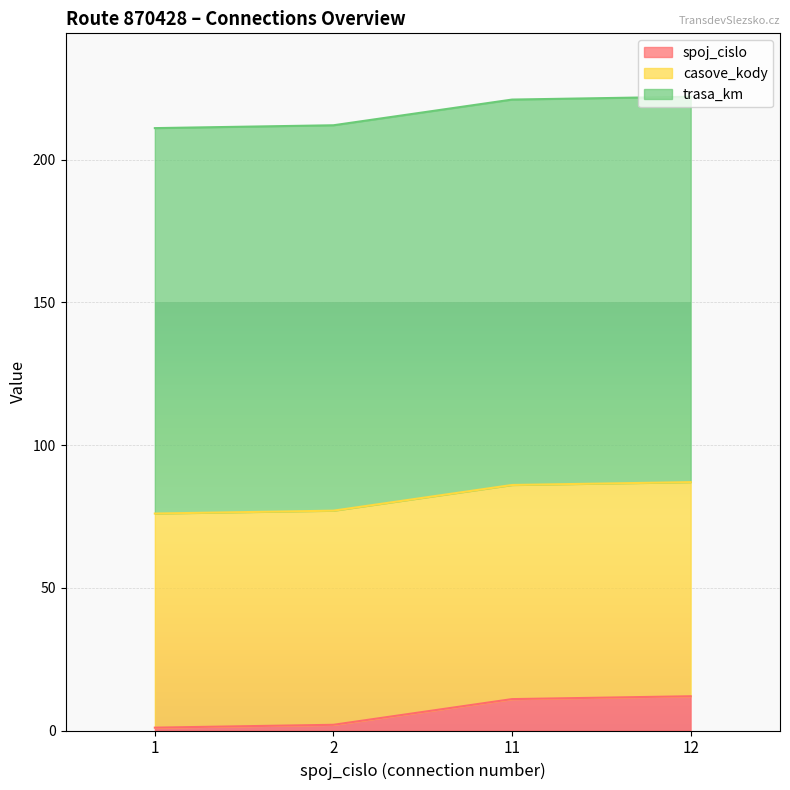

True or false: trasa_km and spoj_cislo cross at least once.

False